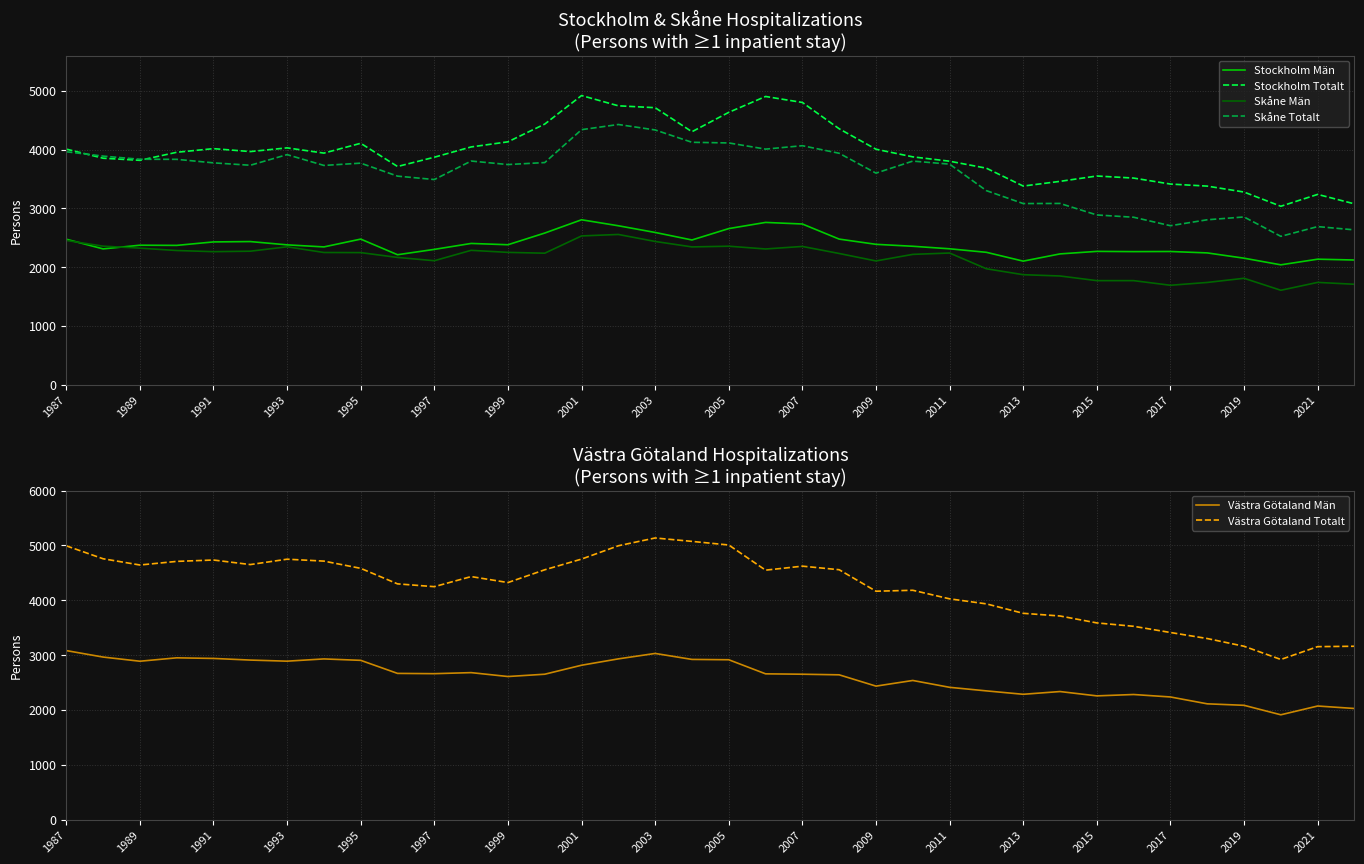

True or false: Västra Götaland Totalt and Västra Götaland Män cross at least once.

False